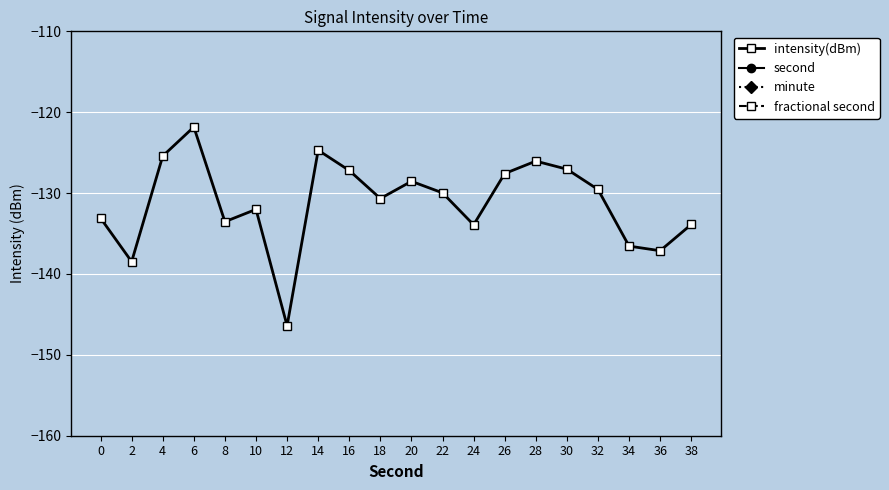

Rank the categories by second value from highest to lowest.

38, 36, 34, 32, 30, 28, 26, 24, 22, 20, 18, 16, 14, 12, 10, 8, 6, 4, 2, 0